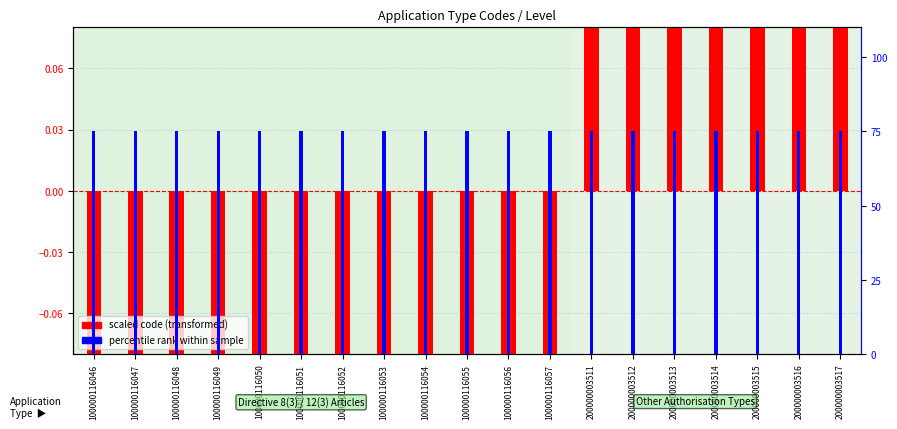

Rank the series at 100000116053 from lowest to highest value.

scaled code (transformed), percentile rank within sample